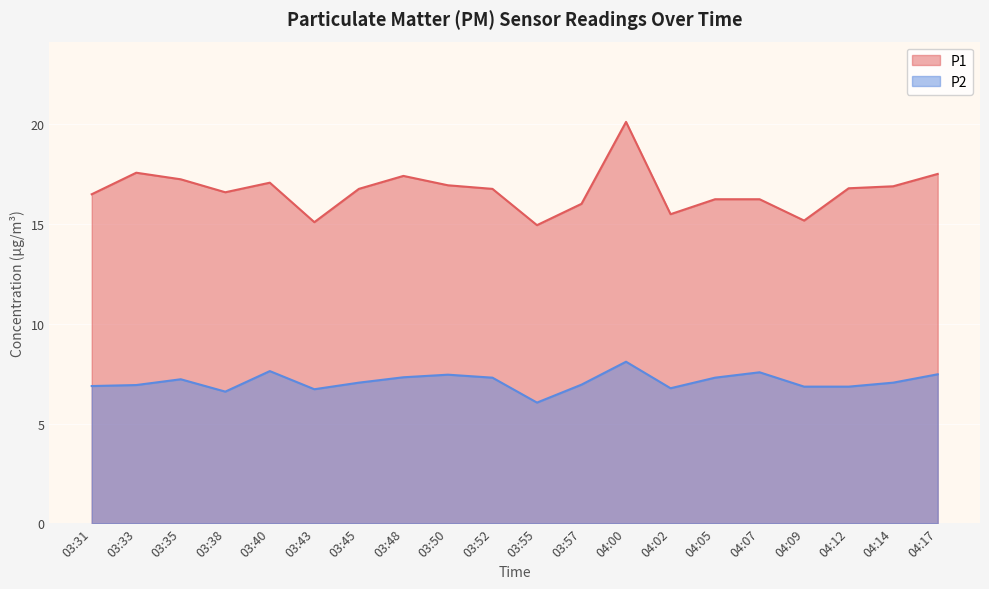

What is the difference between the maximum and minimum values in the P1 series?

5.2